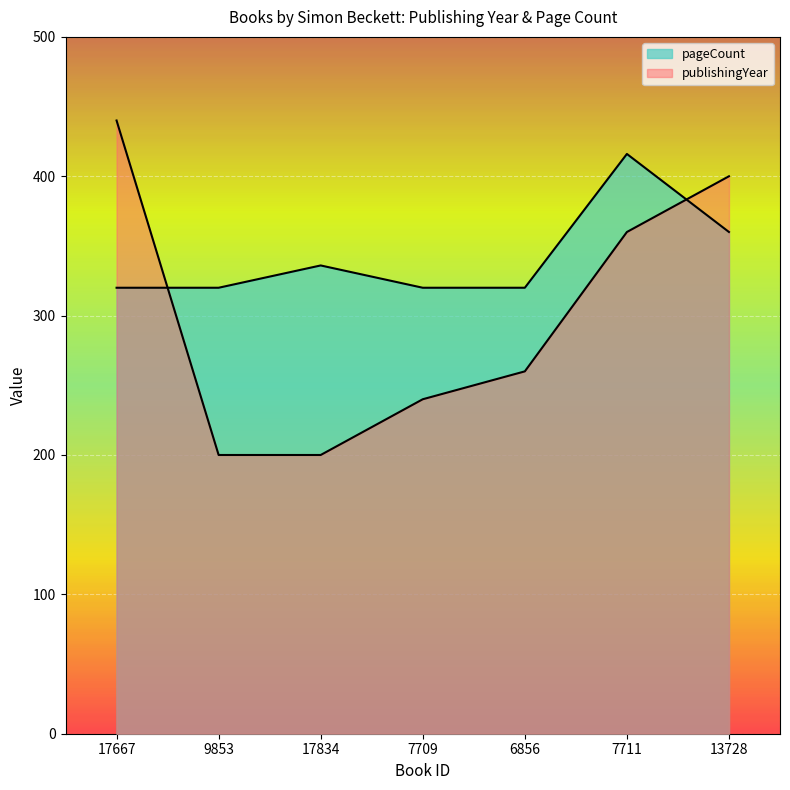

Rank the series at 17834 from highest to lowest value.

pageCount, publishingYear